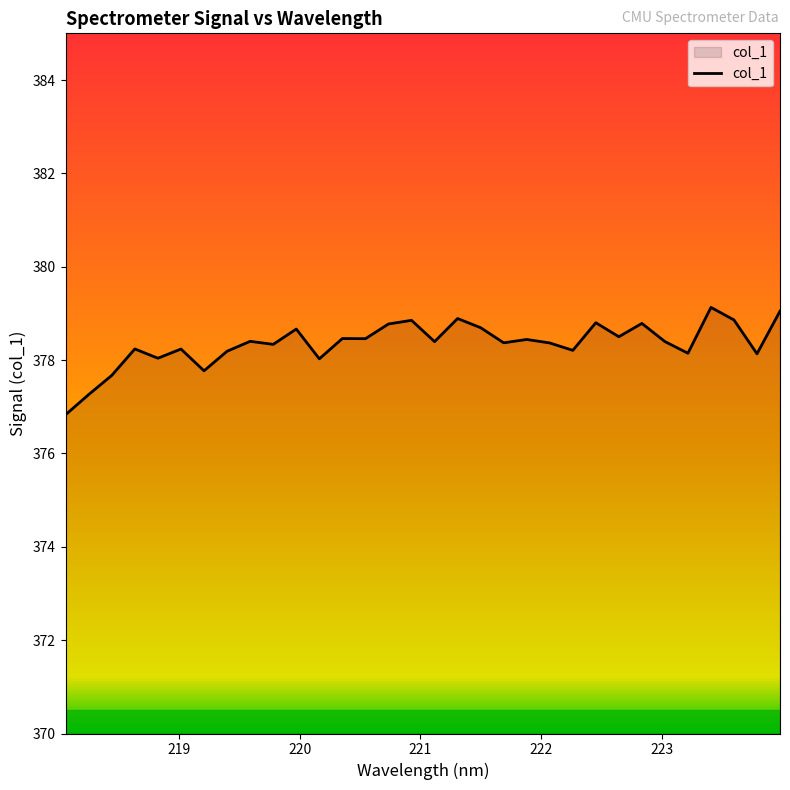

What is the smallest value displayed?

376.8